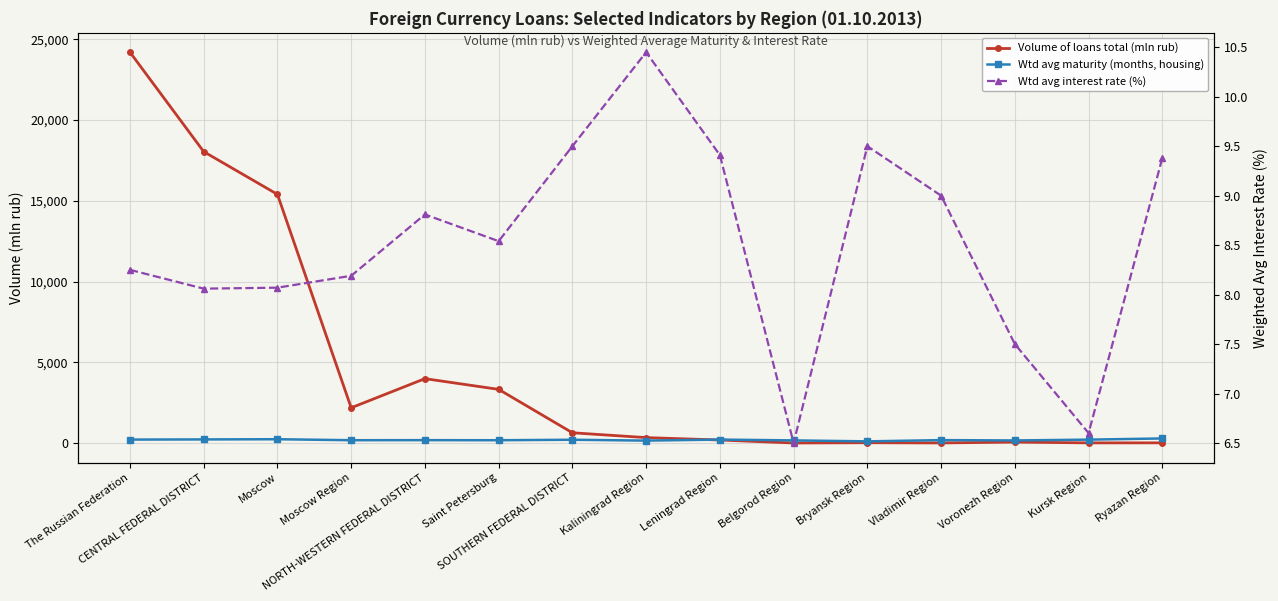

What is the maximum value shown in the chart?

24193.0